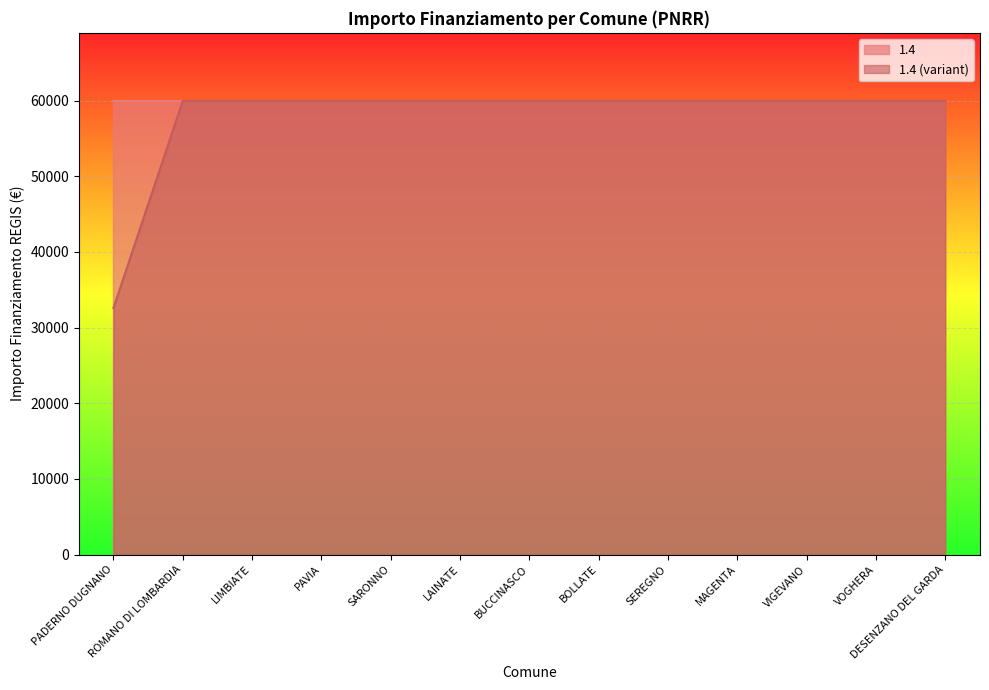

Rank the categories by value from lowest to highest.

PADERNO DUGNANO, ROMANO DI LOMBARDIA, LIMBIATE, PAVIA, SARONNO, LAINATE, BUCCINASCO, BOLLATE, SEREGNO, MAGENTA, VIGEVANO, VOGHERA, DESENZANO DEL GARDA